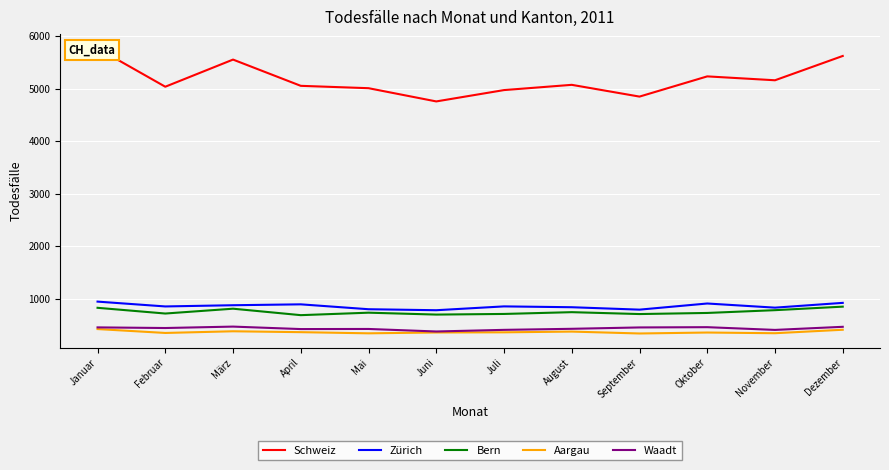

What is the value of the Waadt point at the 4th from the left?

421